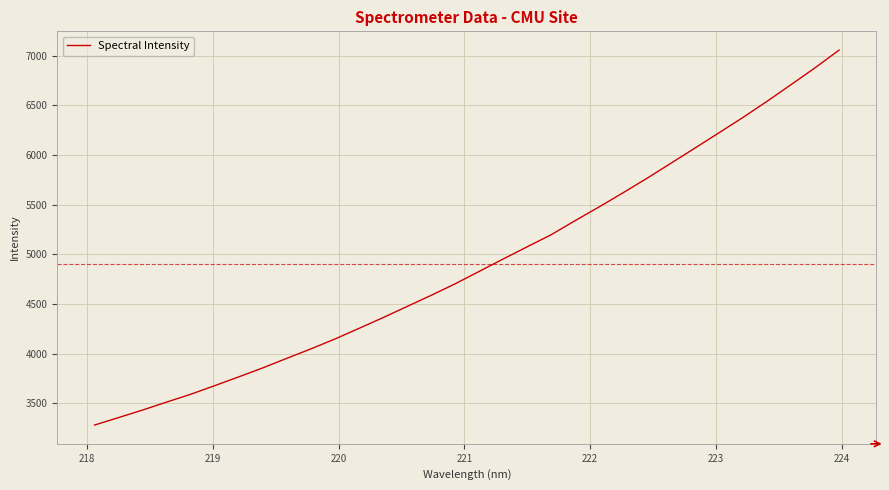

What is the smallest value displayed?

3280.8